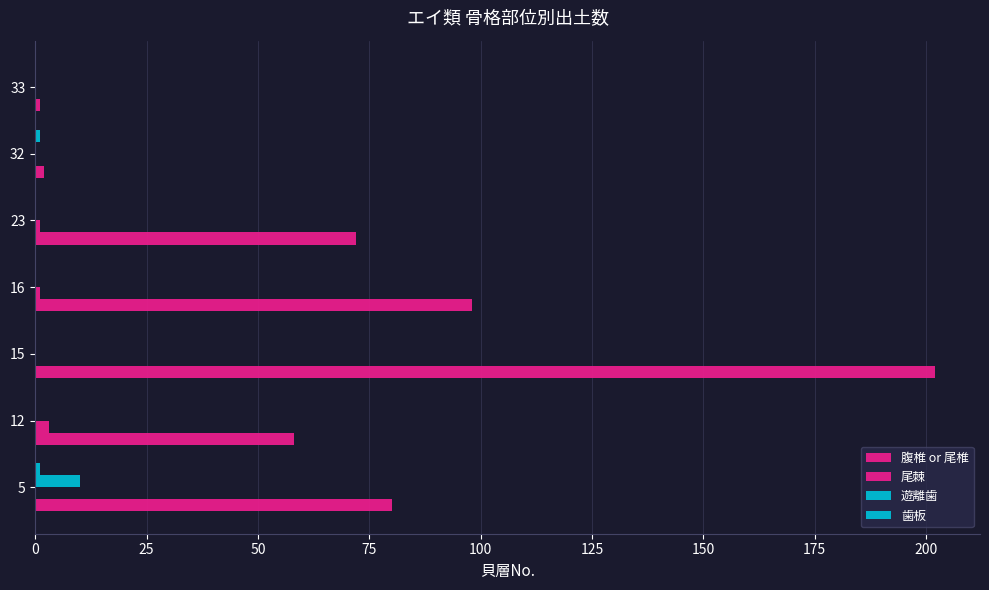

Which series has the largest total across all categories?

腹椎 or 尾椎